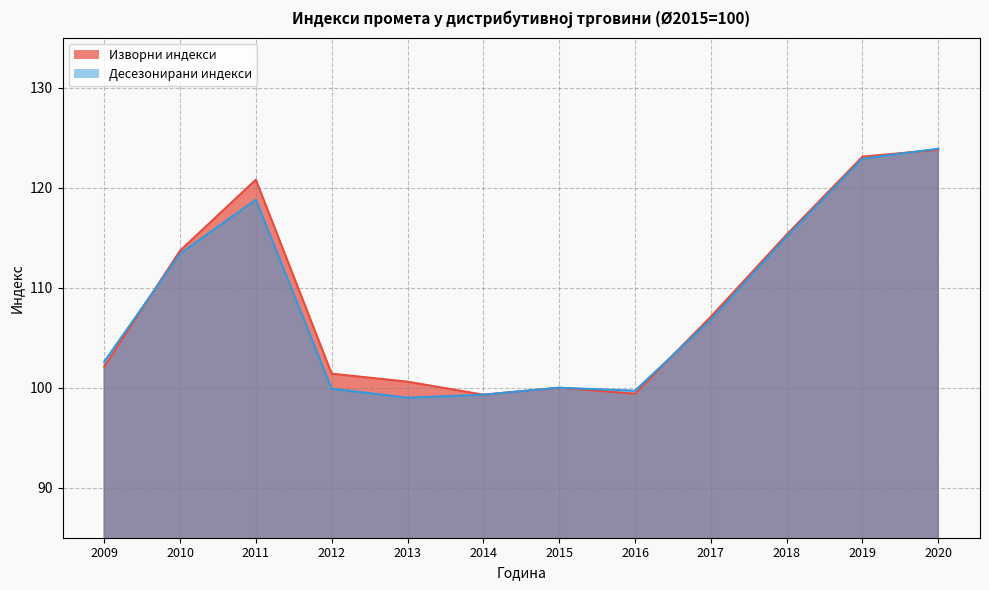

Is it true that Десезонирани индекси equals 30.3 at 2016?

False